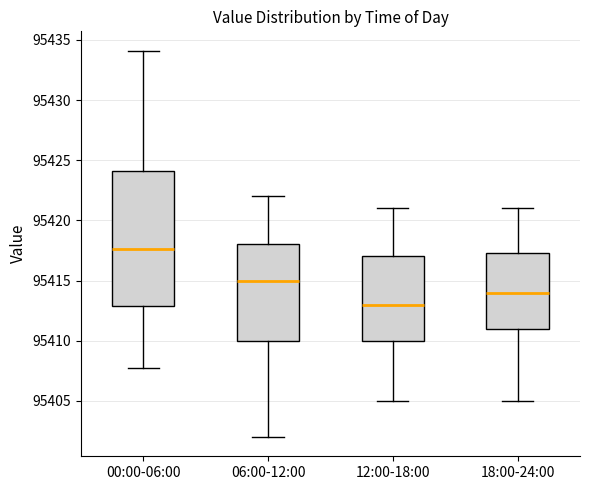

Which box is the tallest, from its lower edge to its upper edge?

00:00-06:00